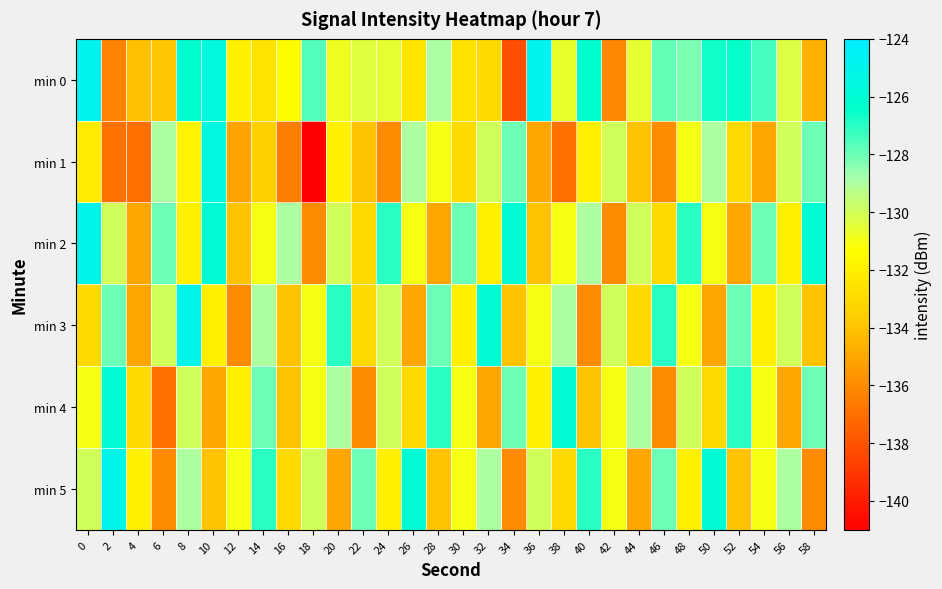

How many categories are shown in the chart?

30